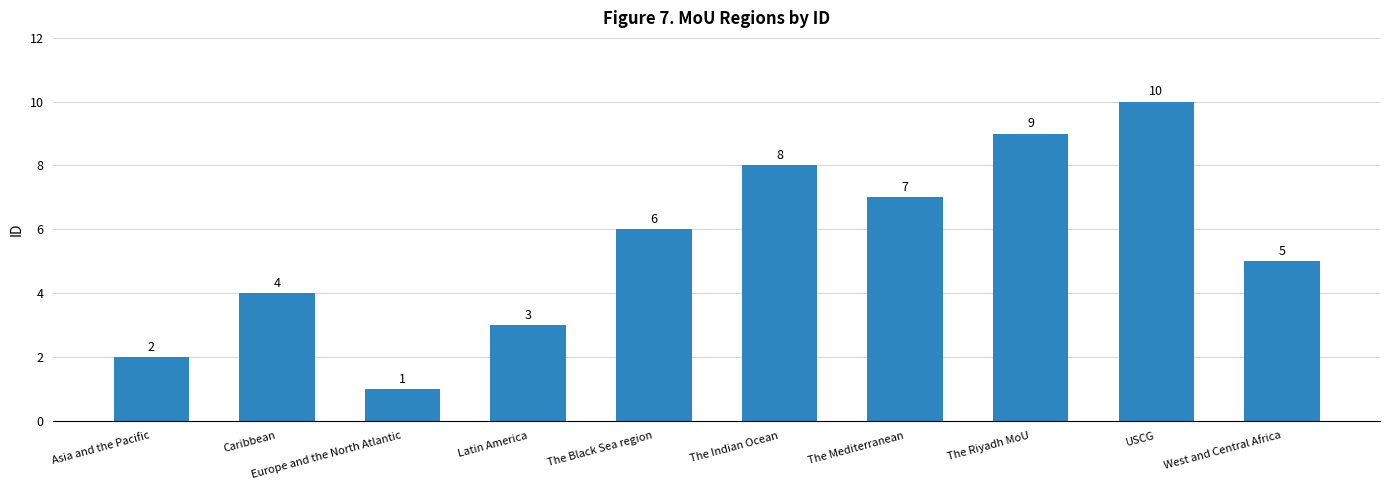

Is it true that the value at The Mediterranean is 7?

True